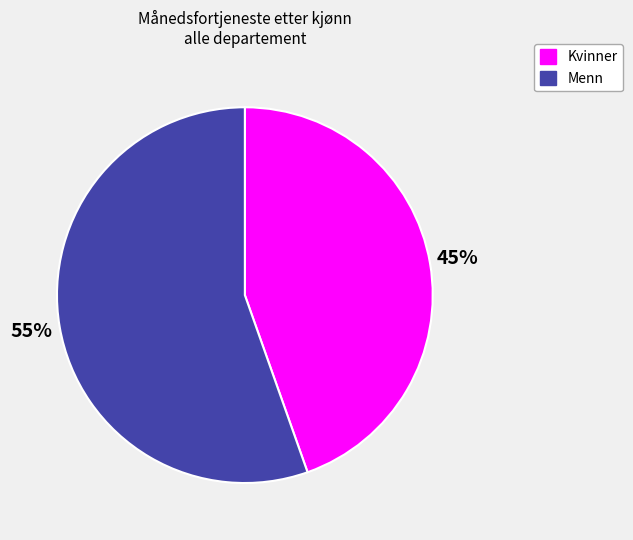

True or false: Menn accounts for 55% of the total.

True